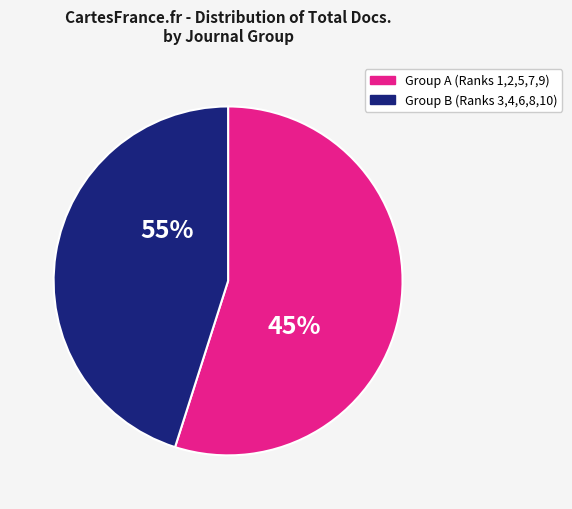

To the nearest percent, what portion does Rank 3 represent?

13%